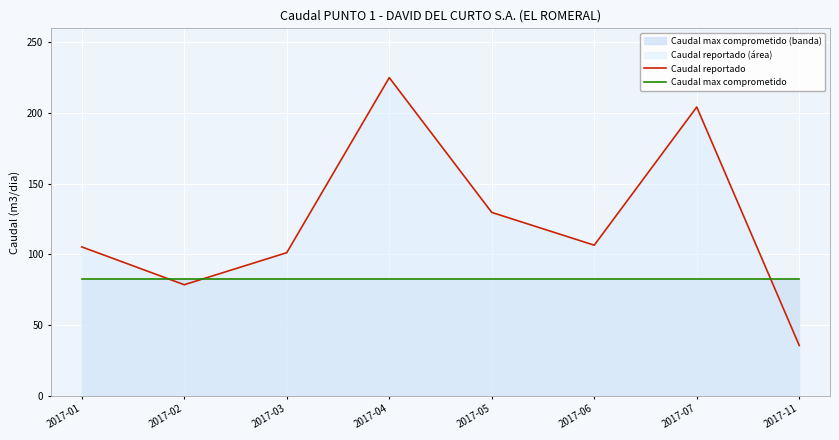

What is the maximum value shown in the chart?

225.1